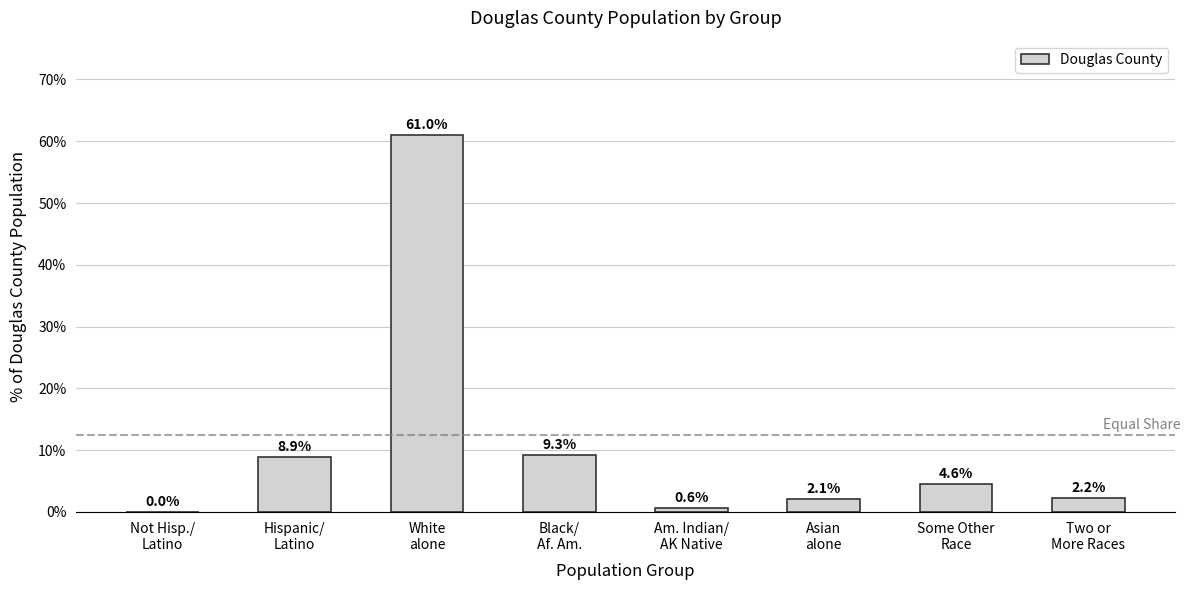

What is the maximum value shown in the chart?

61.0